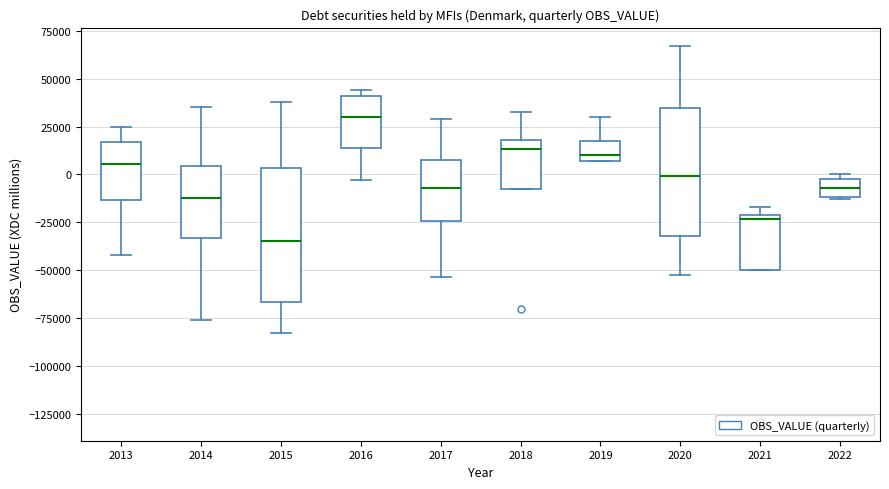

Which box has the lowest median line?

2015